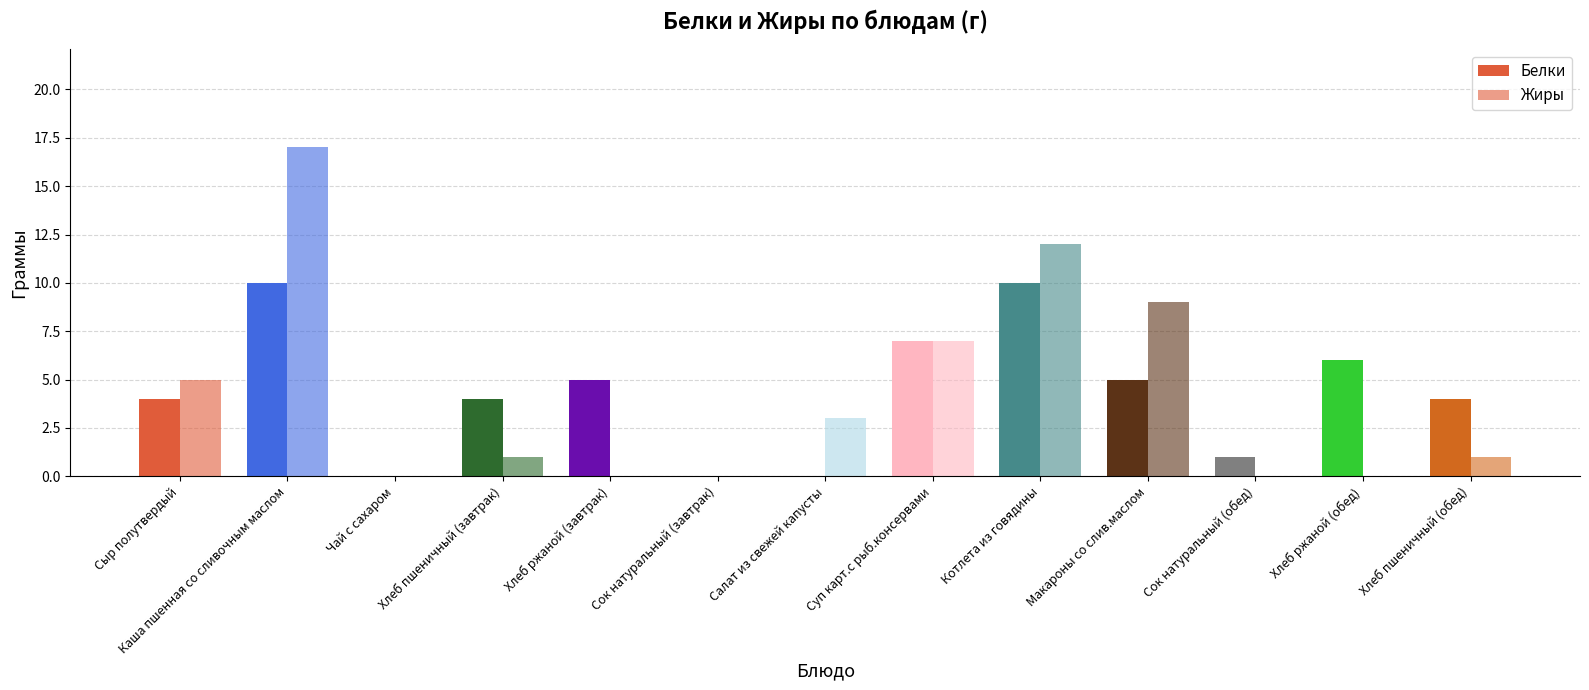

How many distinct data groups are displayed?

2